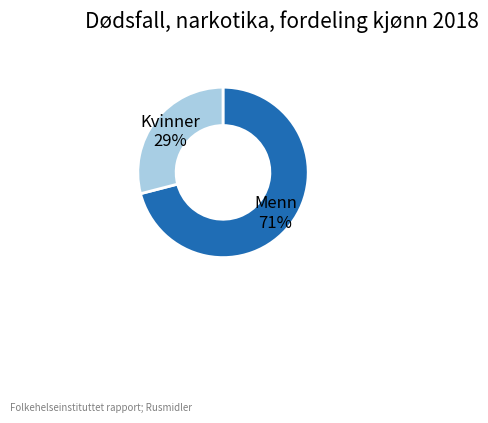

To the nearest percent, what percentage of the pie is Kvinner?

29%